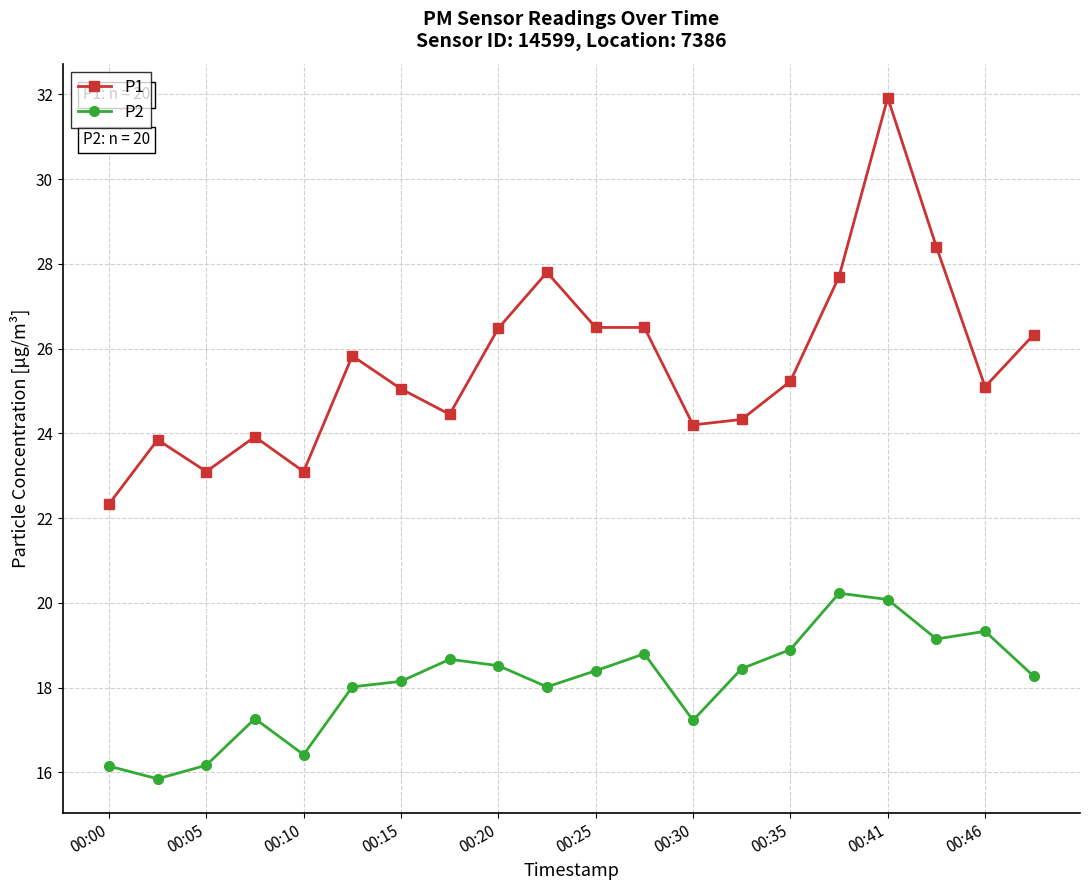

List the series in order of their peak value, highest first.

P1, P2